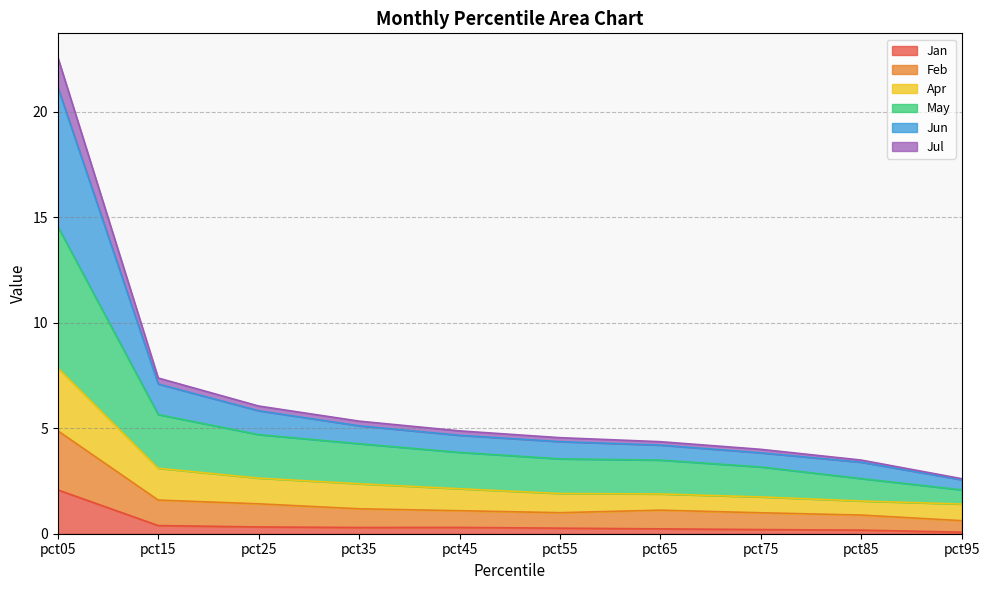

True or false: Jan and Jul intersect in this chart.

False